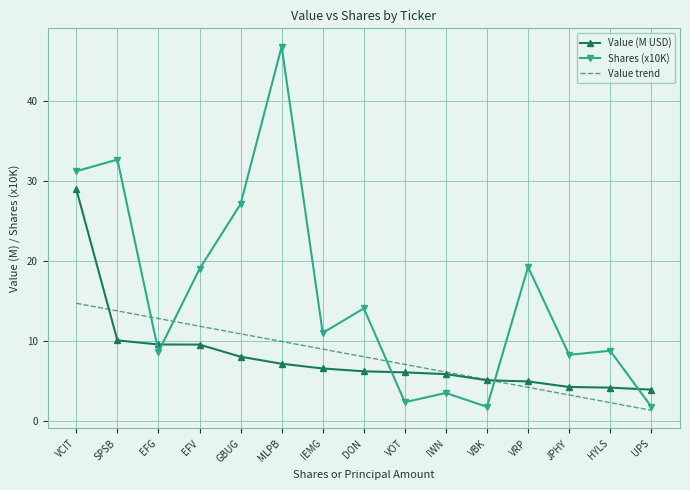

What position from the right is SPSB?

14